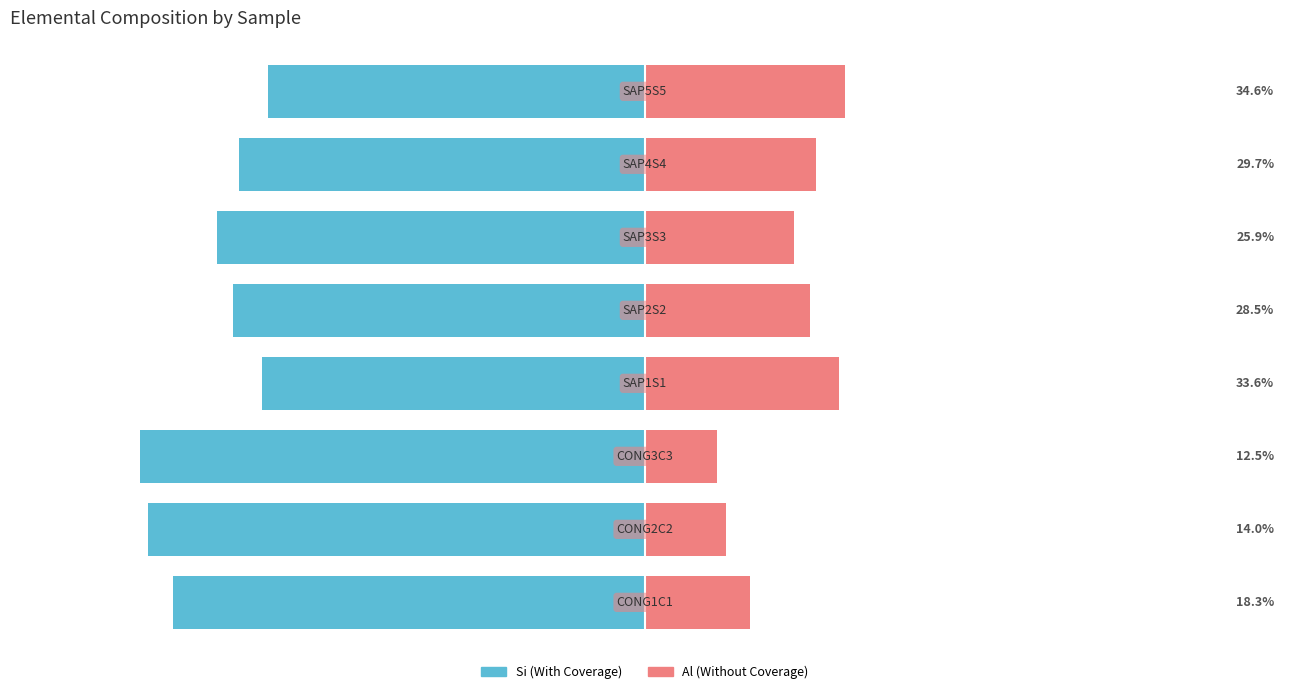

What is the value of the Al (right) bar at the 1st from the left?

18.3